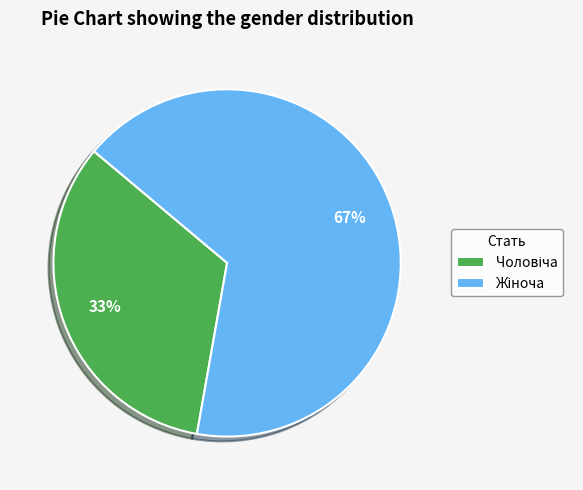

Does any single category account for the majority?

Yes